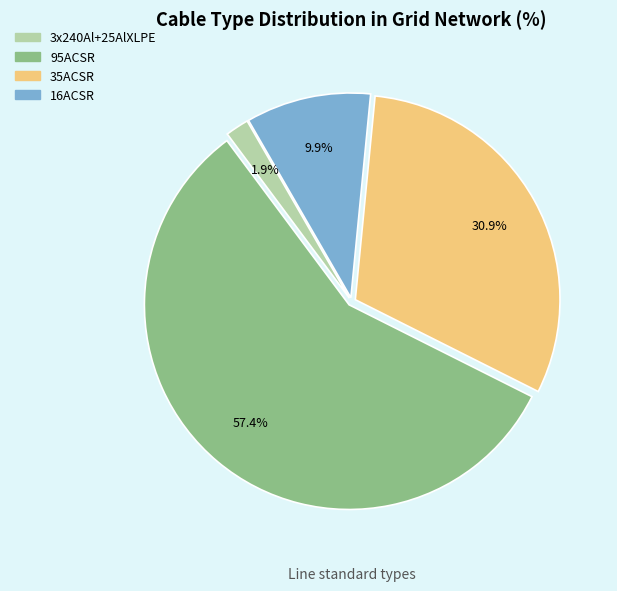

To the nearest percent, what is the average slice percentage?

25%